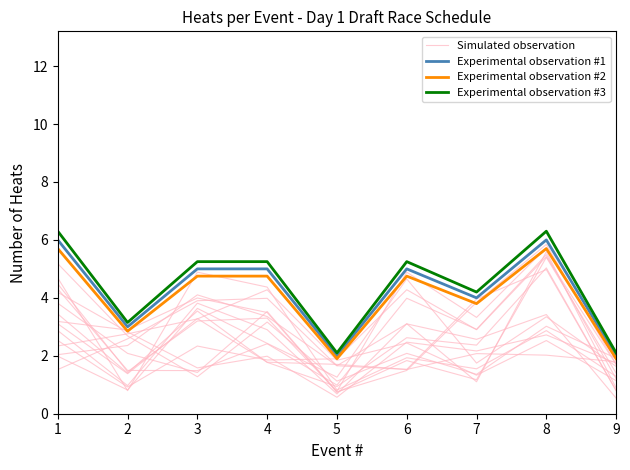

What is the difference between the maximum and minimum values in the Experimental observation #1 series?

4.0